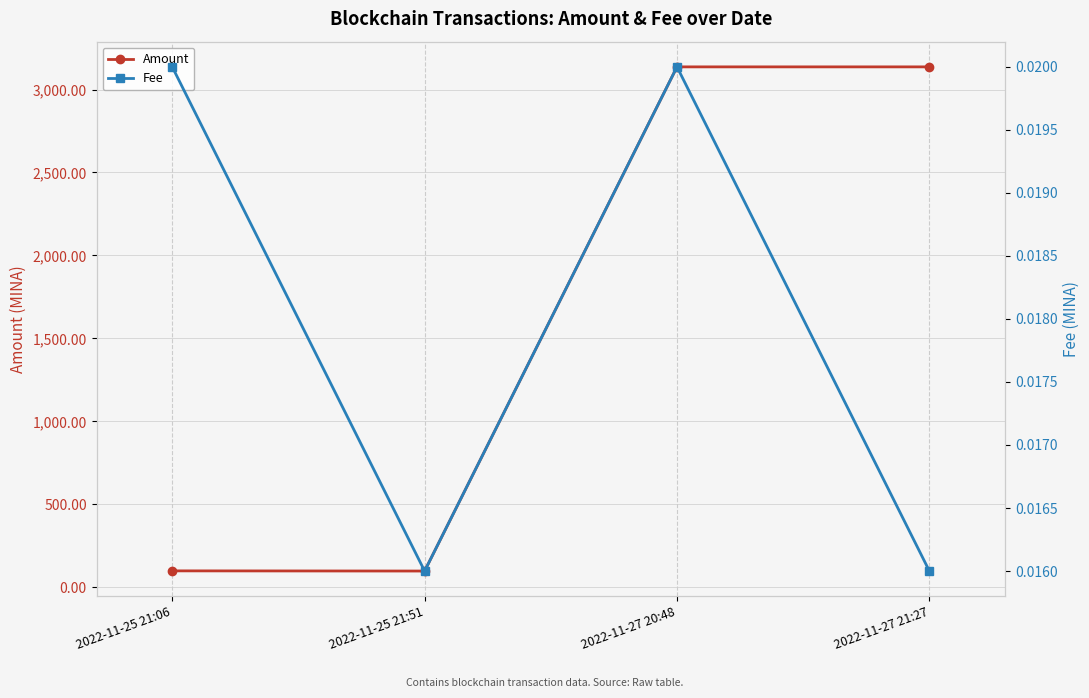

True or false: Fee and Amount cross at least once.

False